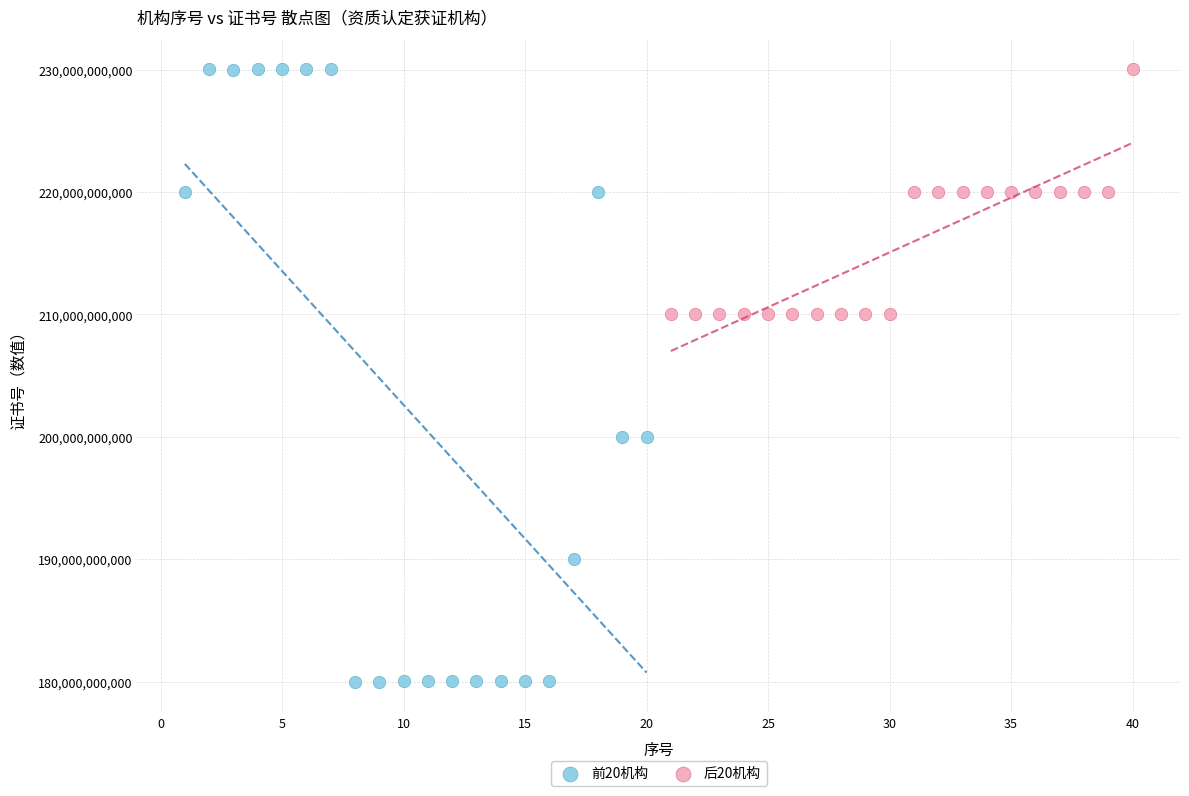

Which series has the widest spread of Y values?

前20机构